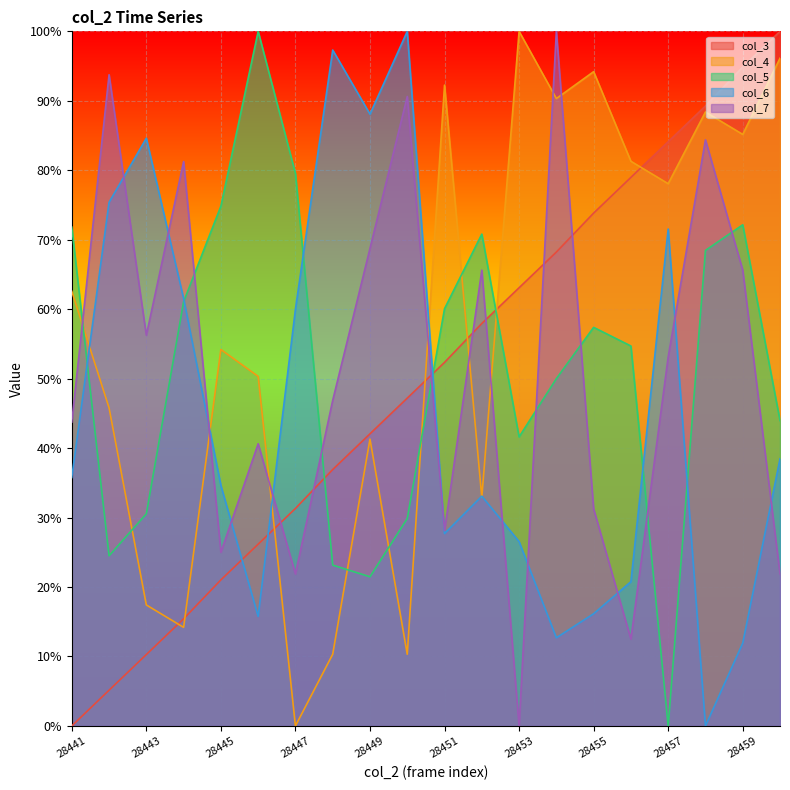

At how many categories does at least one series exceed 49?

20